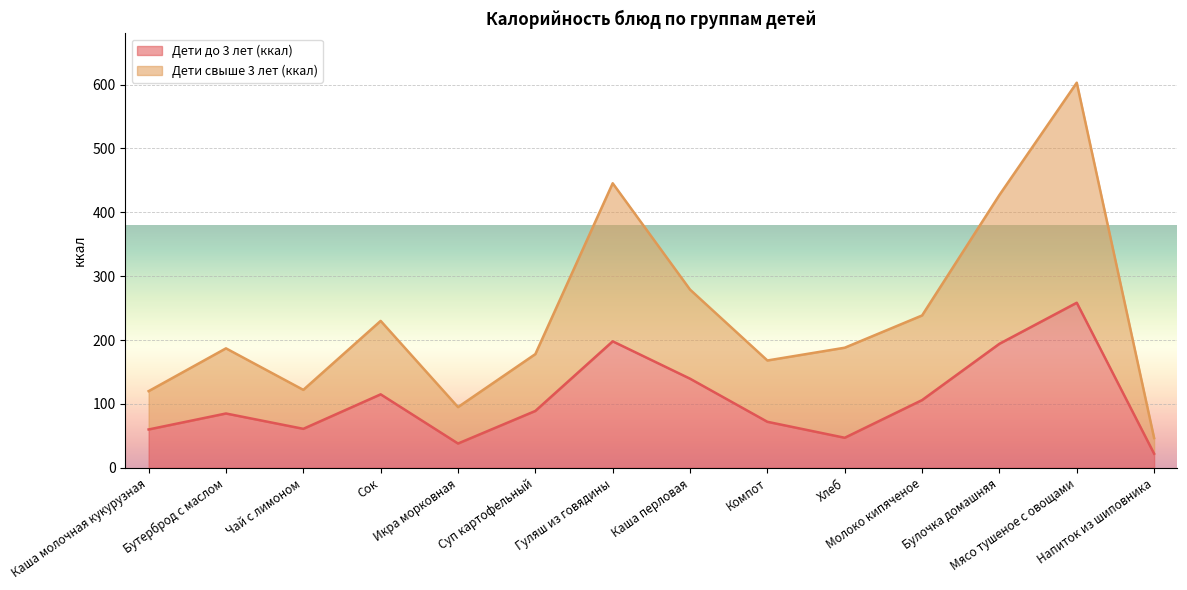

How many lines are shown in the chart?

2